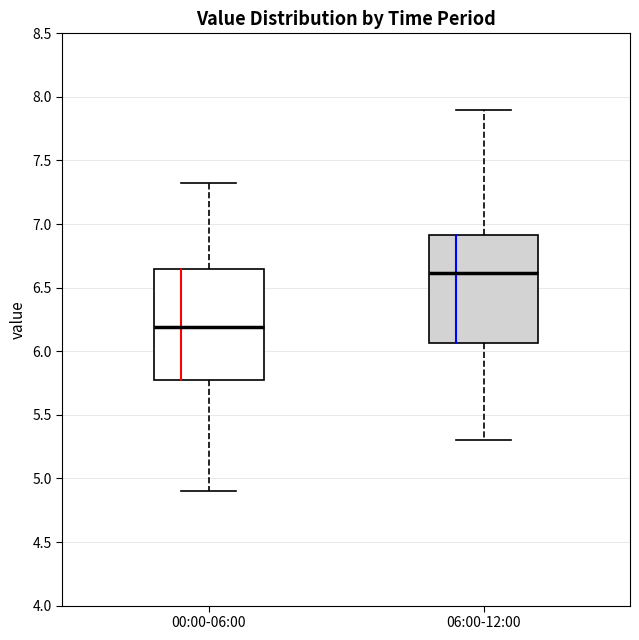

Reading left to right, read every box against the y-axis: the position of its median line, the range the box covers, and the ends of its whiskers. The values are not printed on the chart, so give them approximately, as read against the axis.

00:00-06:00: median 6.20, box 5.75 to 6.65, whiskers 4.90 to 7.30
06:00-12:00: median 6.60, box 6.05 to 6.90, whiskers 5.30 to 7.90